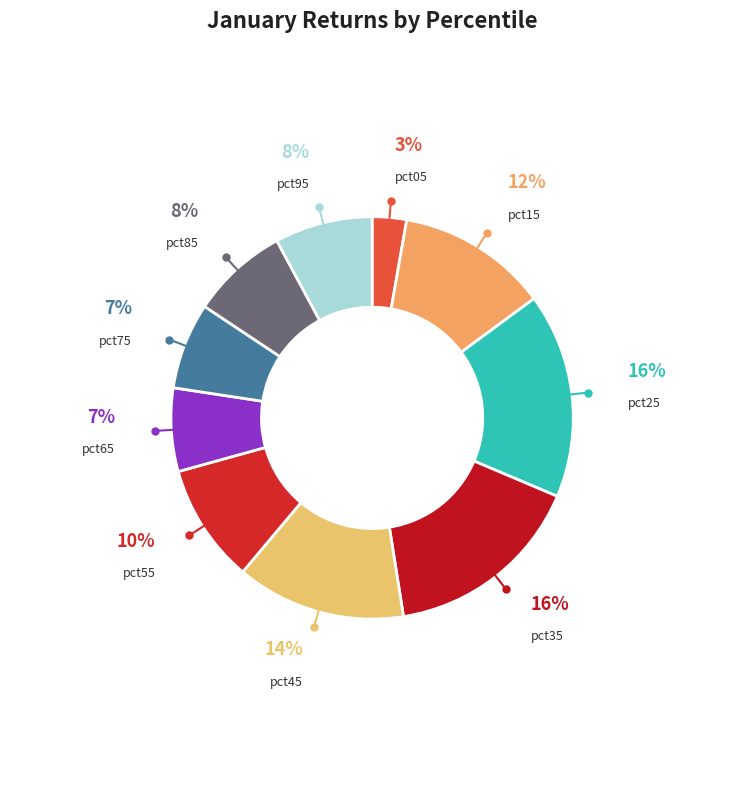

To the nearest percent, what is the average slice percentage?

10%